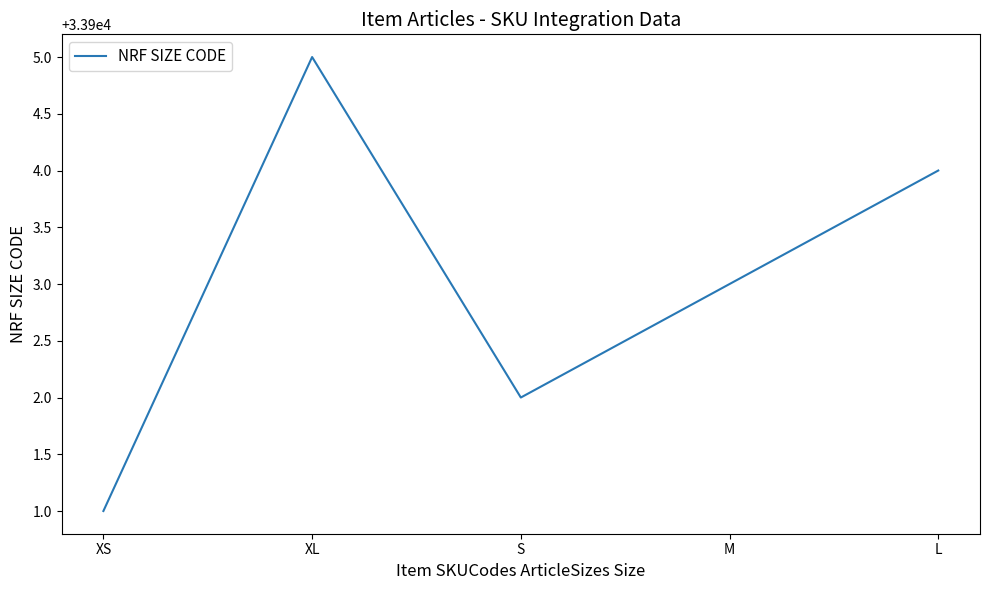

What is the difference between the maximum and second lowest values?

3